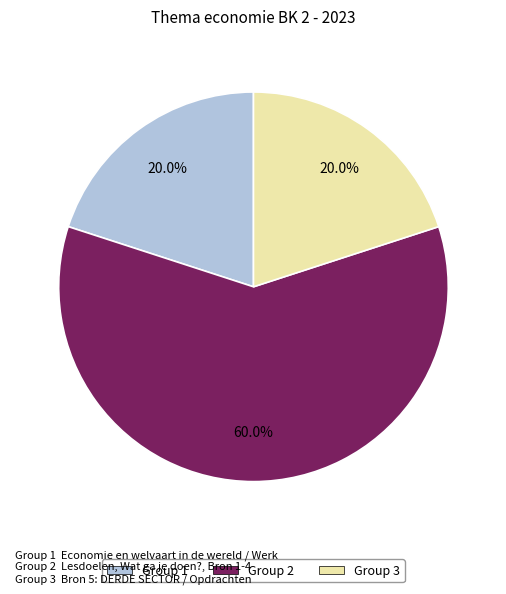

Is there a majority slice in this chart?

Yes